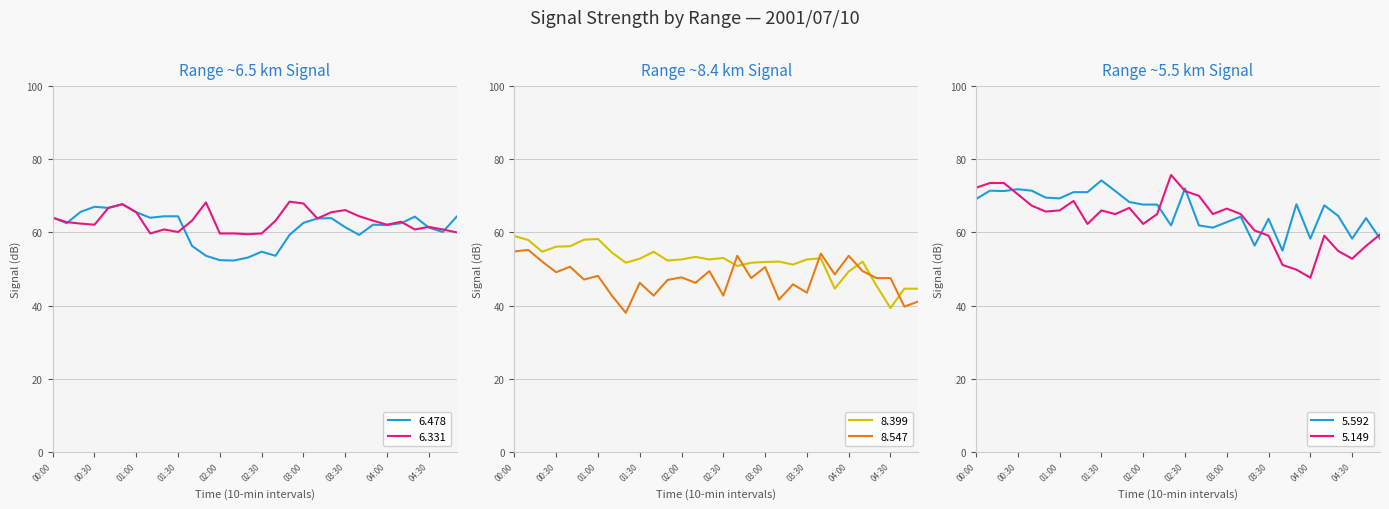

At how many categories does at least one series exceed 45?

30